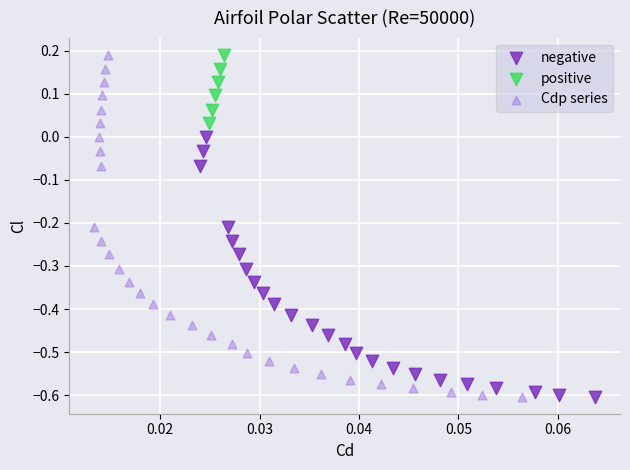

Which series has the largest Y range (max minus min)?

Cdp series